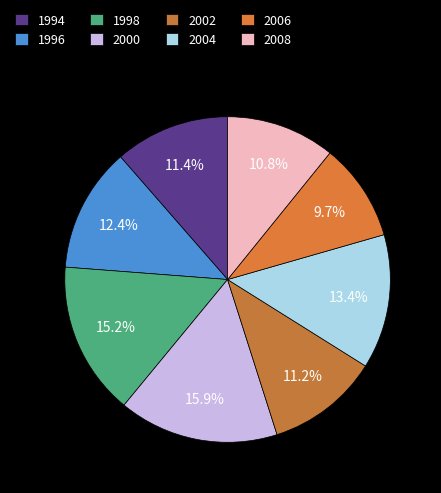

To the nearest percent, what portion does 2008 represent?

11%